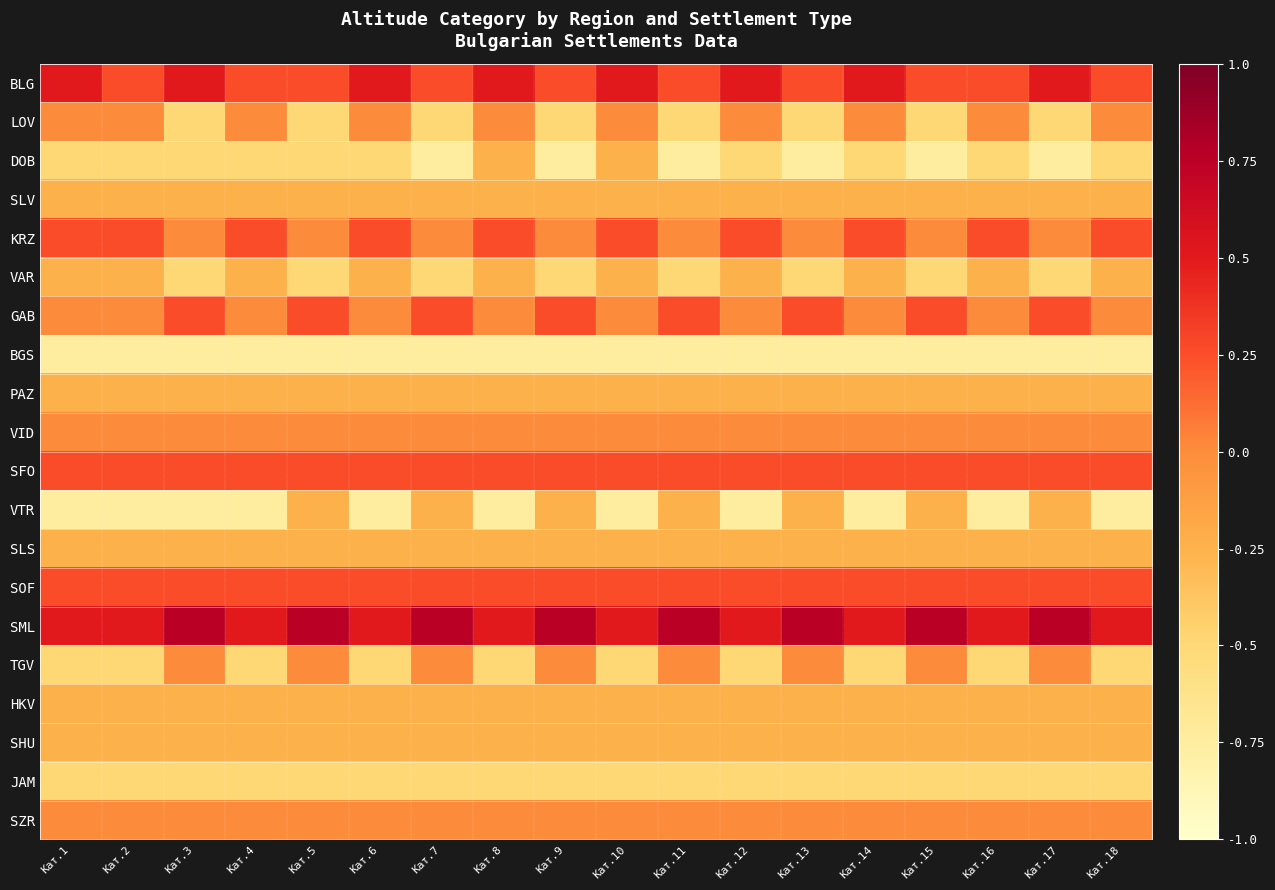

What is the spread (max minus min) of values at Кат.9?

1.5